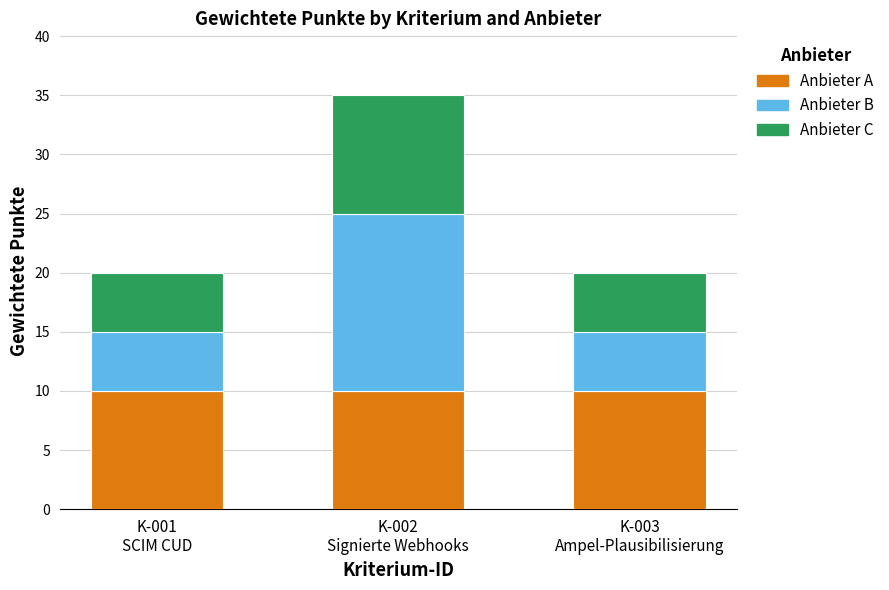

Reading right to left, what are the values for A?

10	10	10